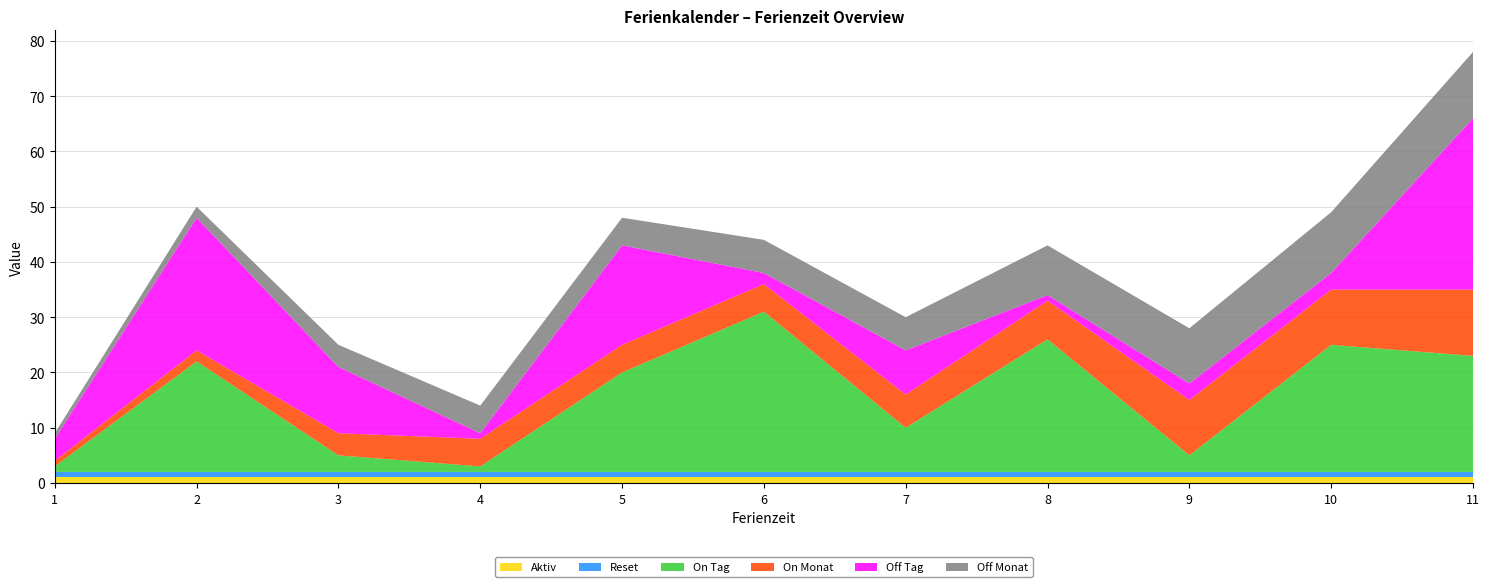

Reading right to left, extract all data points from this chart.

Aktiv: 11=1	10=1	9=1	8=1	7=1	6=1	5=1	4=1	3=1	2=1	1=1
Reset: 11=1	10=1	9=1	8=1	7=1	6=1	5=1	4=1	3=1	2=1	1=1
On Tag: 11=21	10=23	9=3	8=24	7=8	6=29	5=18	4=1	3=3	2=20	1=1
On Monat: 11=12	10=10	9=10	8=7	7=6	6=5	5=5	4=5	3=4	2=2	1=1
Off Tag: 11=31	10=3	9=3	8=1	7=8	6=2	5=18	4=1	3=12	2=24	1=4
Off Monat: 11=12	10=11	9=10	8=9	7=6	6=6	5=5	4=5	3=4	2=2	1=1